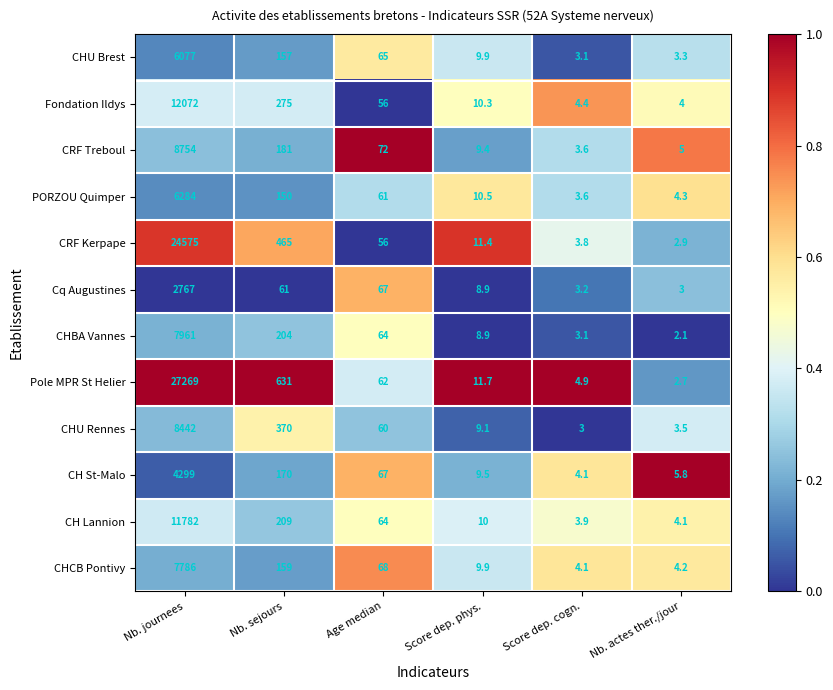

Which series has the largest range (max minus min)?

Pole MPR St Helier